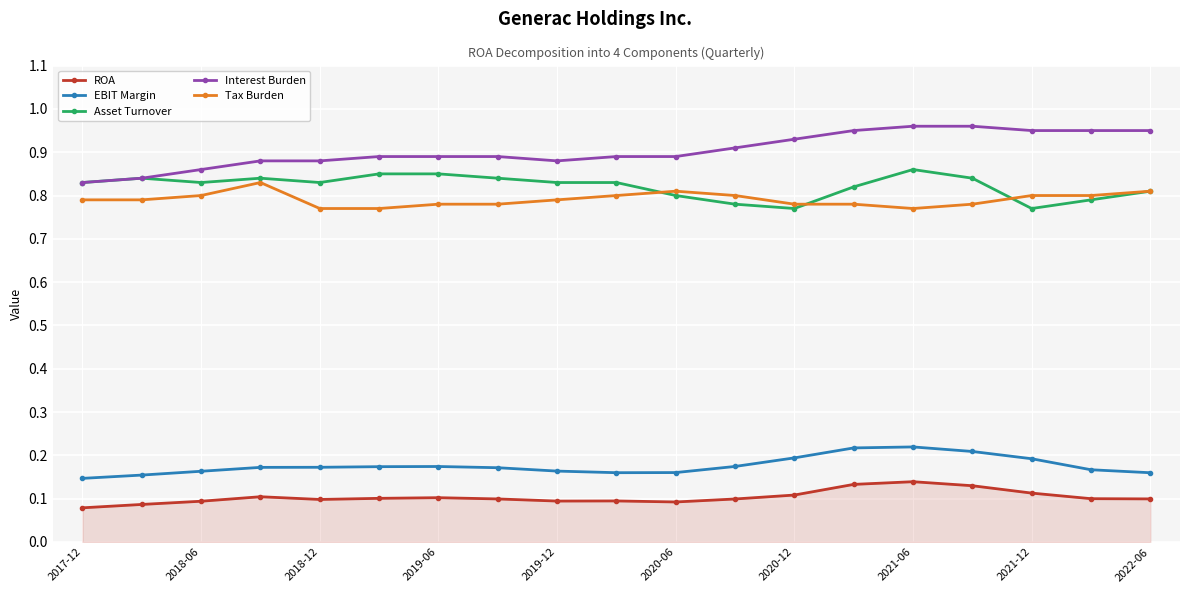

True or false: EBIT Margin and ROA intersect in this chart.

False